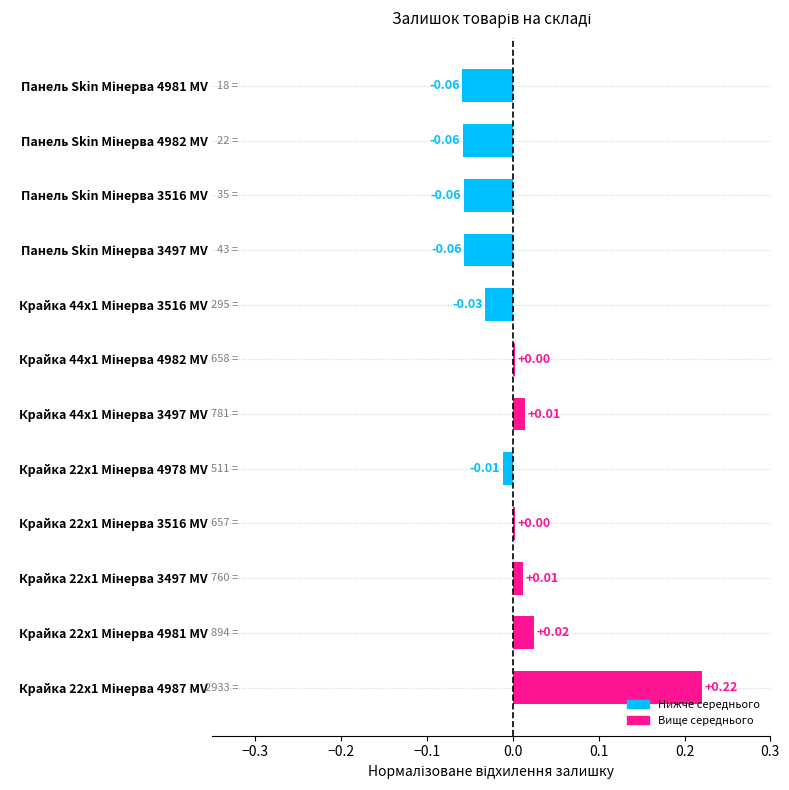

What is the difference between the maximum and minimum values?

0.3